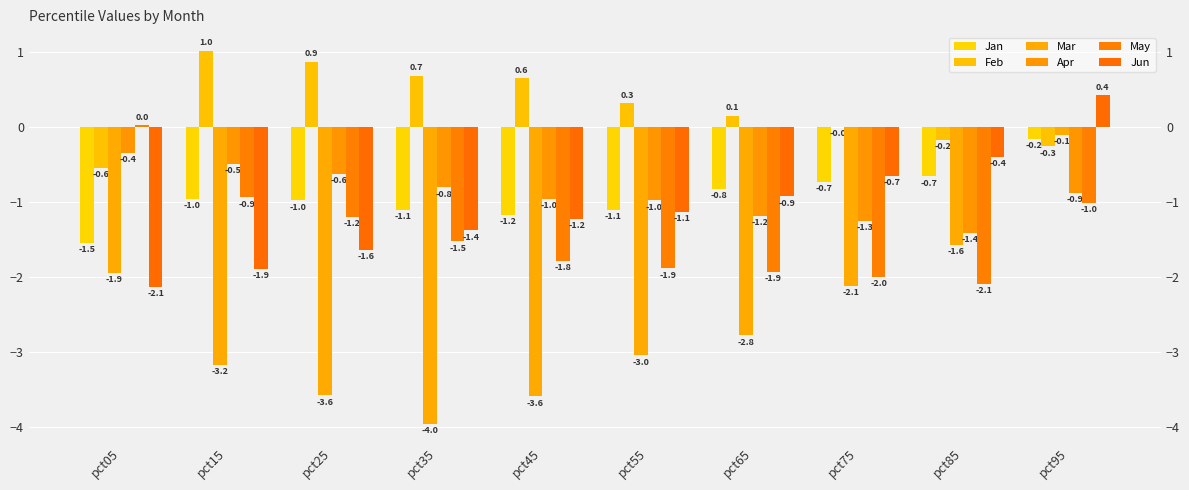

Are the bars horizontal?

No